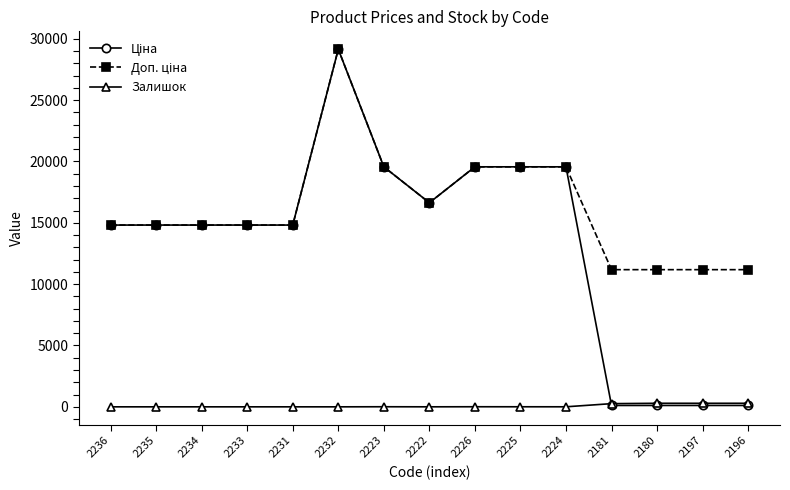

What is the difference between the highest and lowest values at 2235?

14817.6